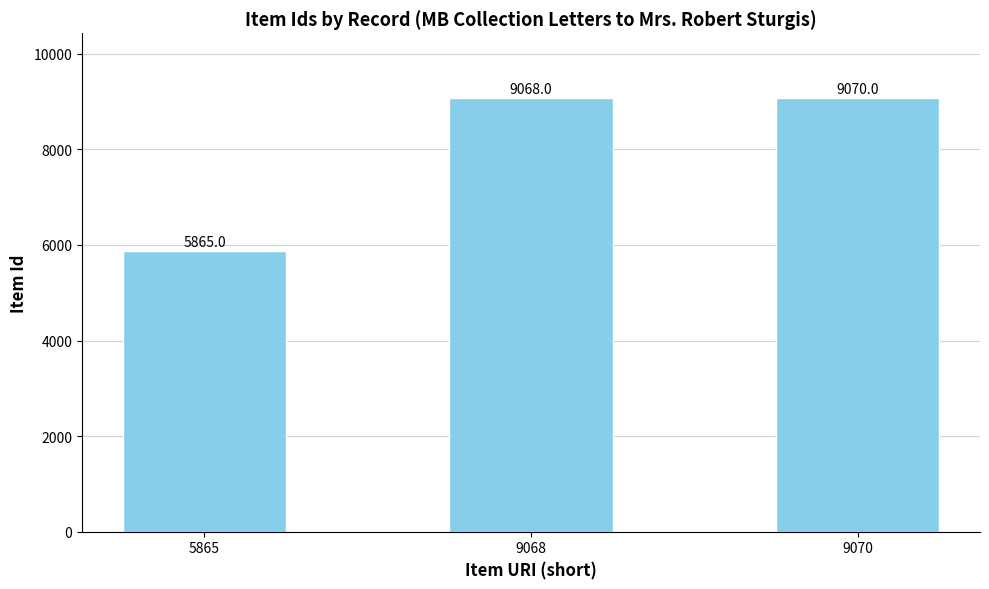

How many distinct data groups are displayed?

1